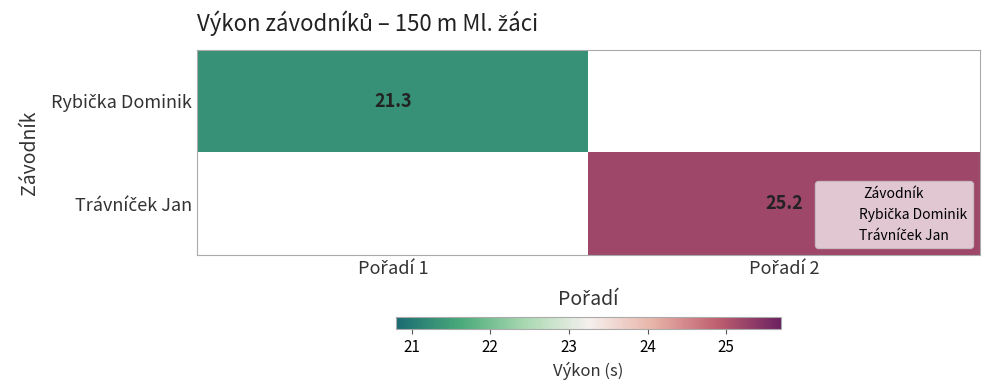

List the labels in order of Trávníček Jan value, smallest first.

Pořadí 1, Pořadí 2